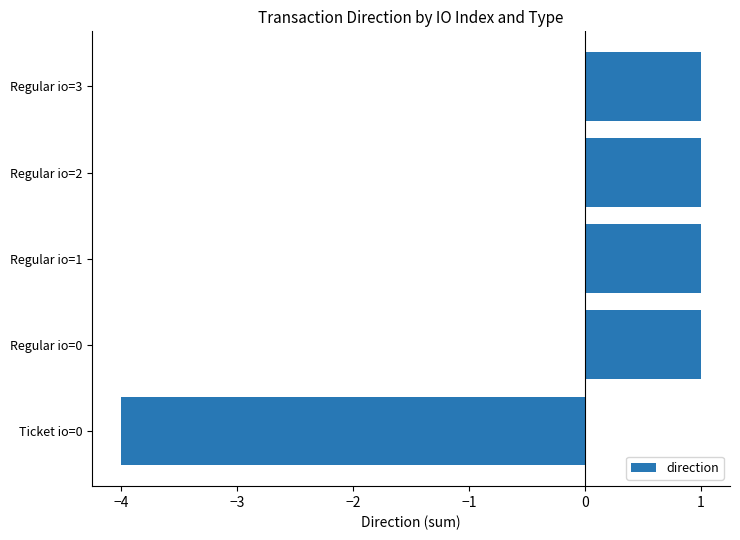

Reading top to bottom, transcribe all the data shown in this chart.

1	1	1	1	-4